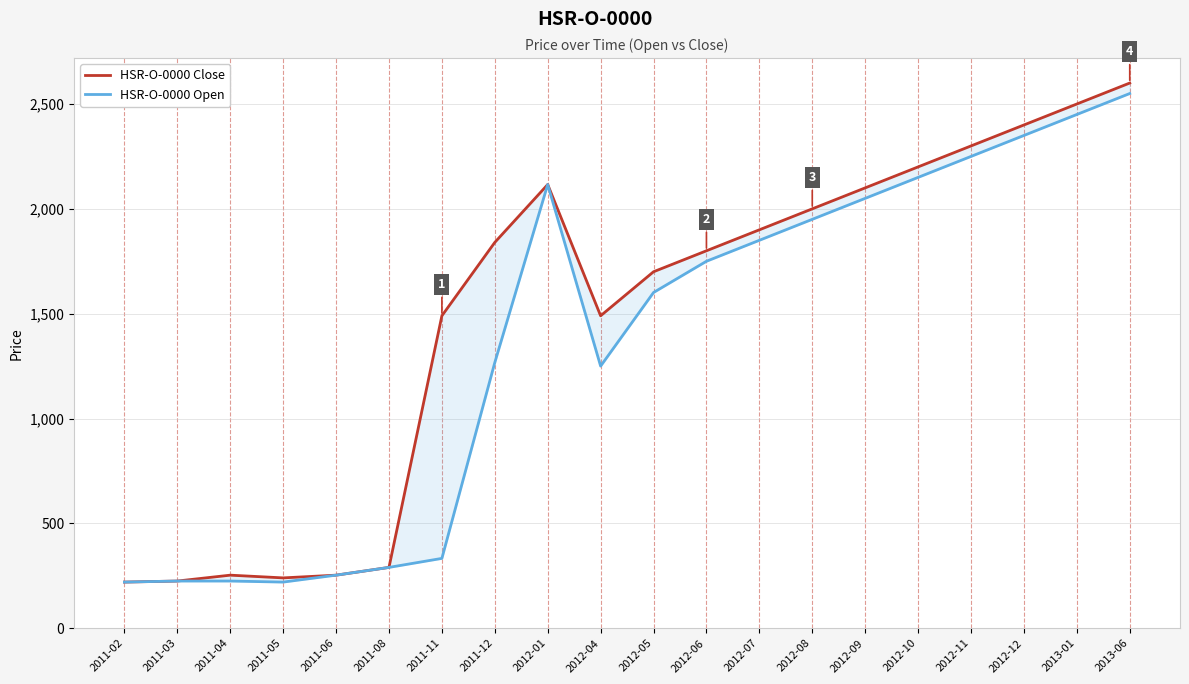

What is the label of the 15th point from the left?

2012-09